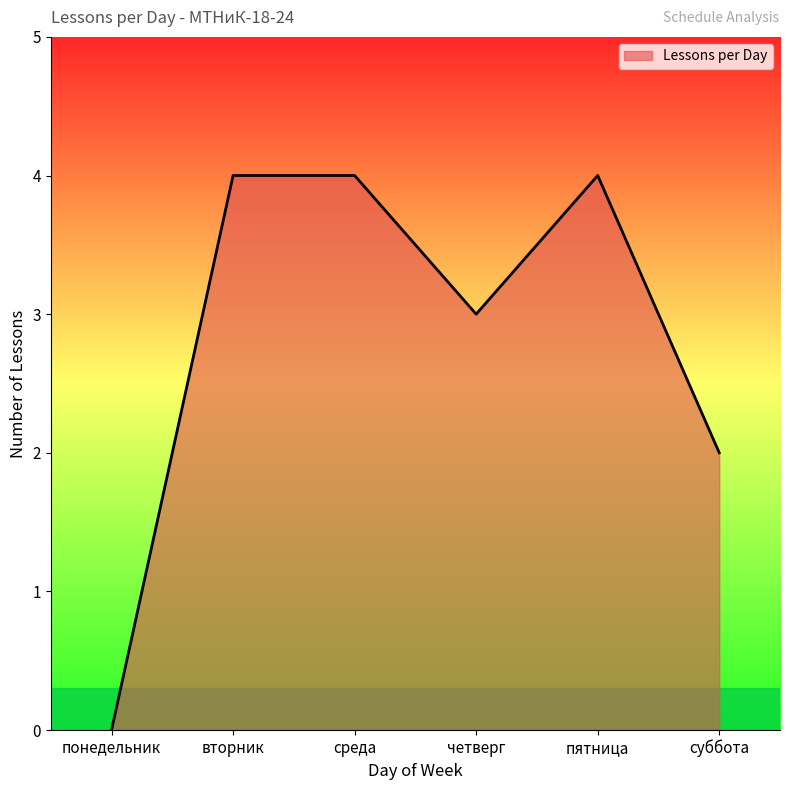

What position from the left is вторник?

2